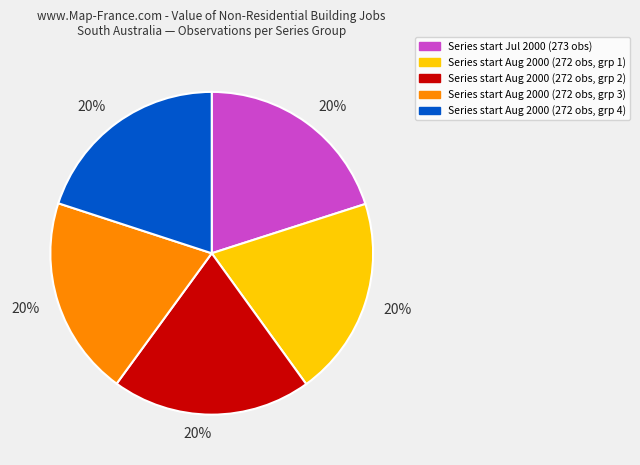

Is there any slice that represents more than half of the pie?

No